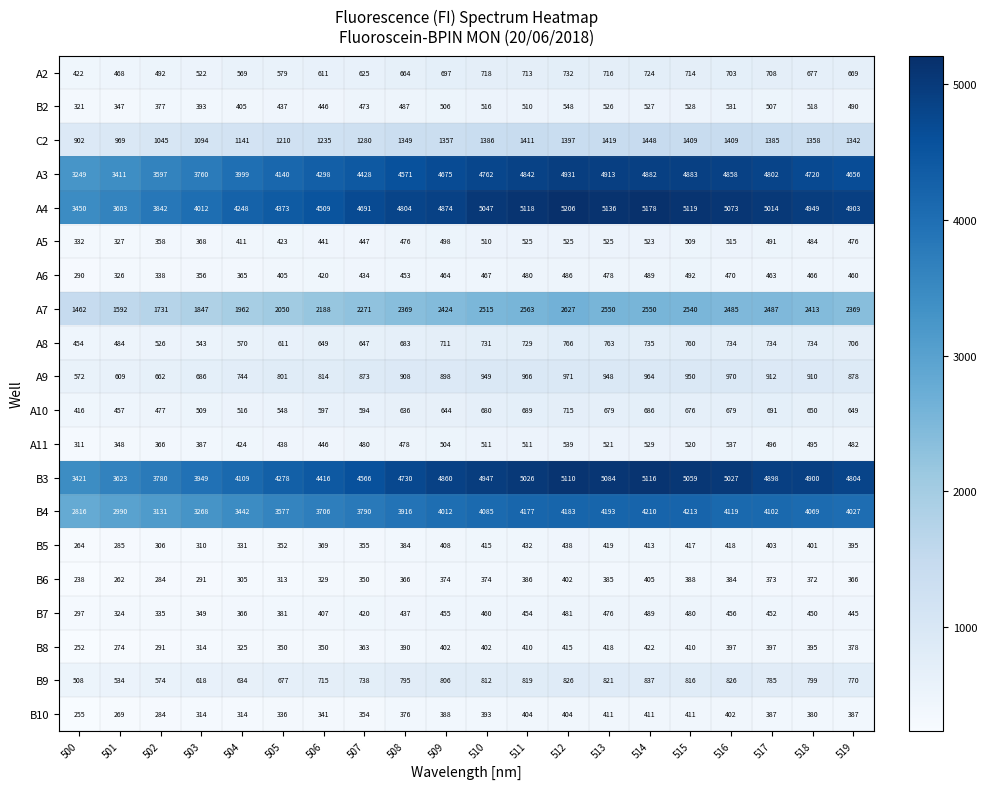

Which series changed the most between 507 and 510?

B3